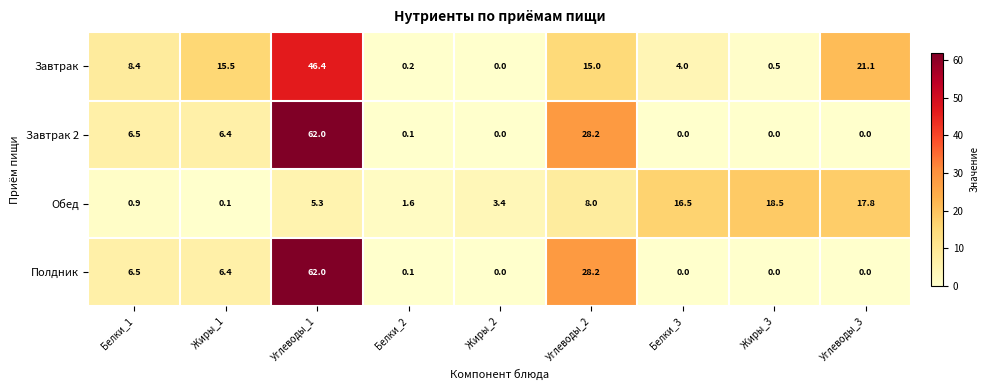

What is the average value of the Завтрак series?

12.3